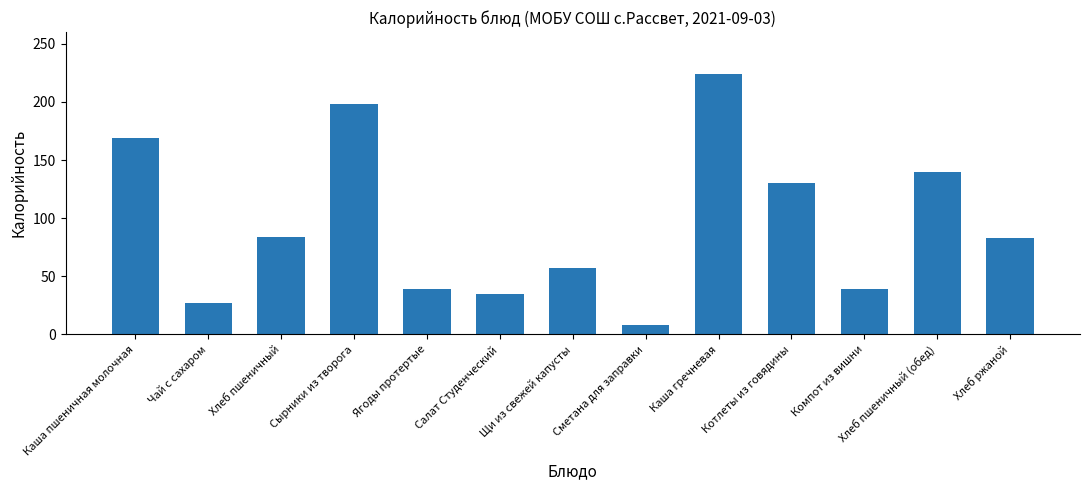

Where is the data nearest to the value 116?

Котлеты из говядины